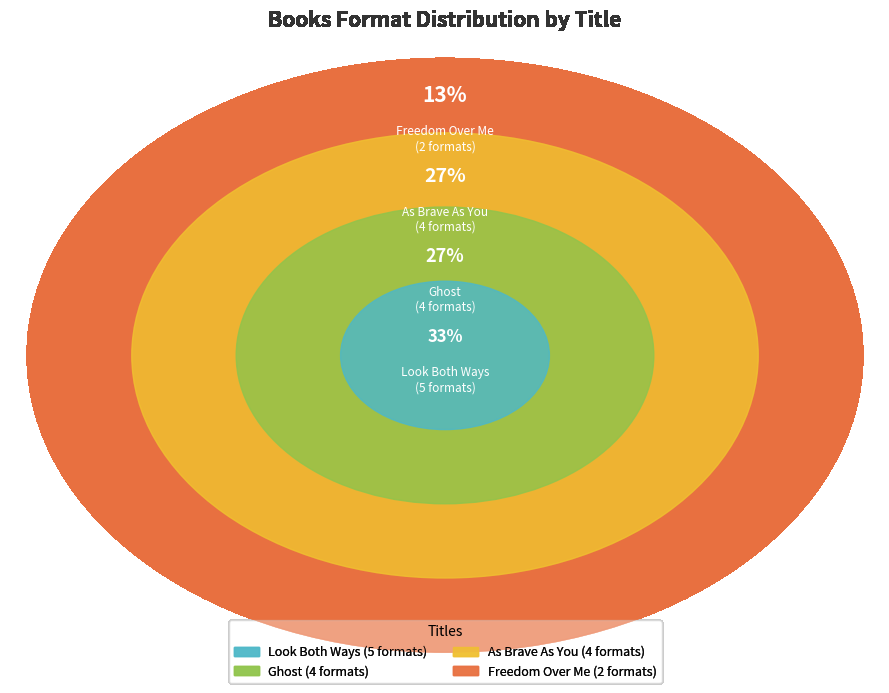

What percentage do Ghost and Look Both Ways together represent?

60.0%